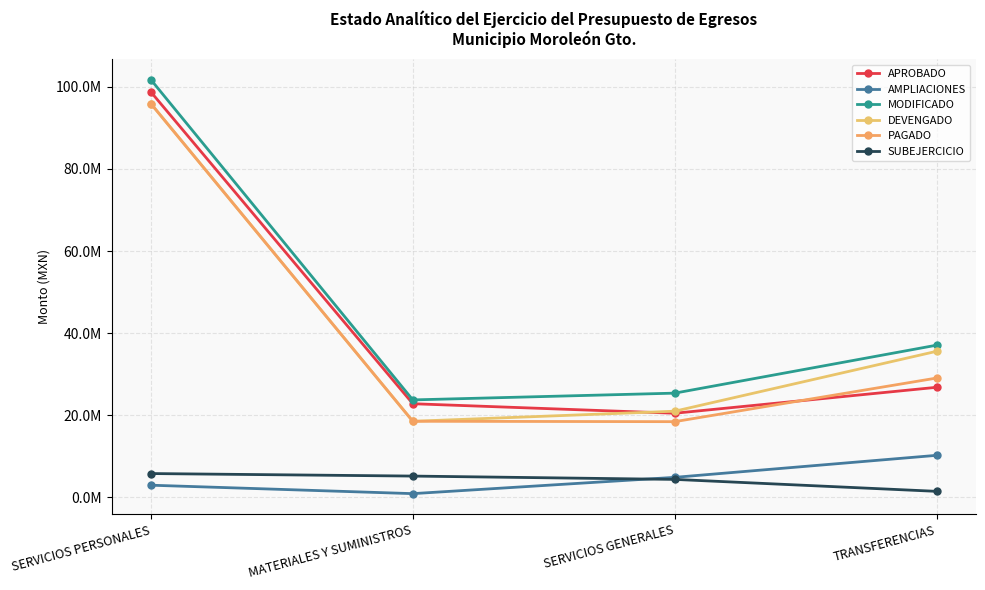

What are all the series names shown in the legend?

APROBADO, AMPLIACIONES, MODIFICADO, DEVENGADO, PAGADO, SUBEJERCICIO